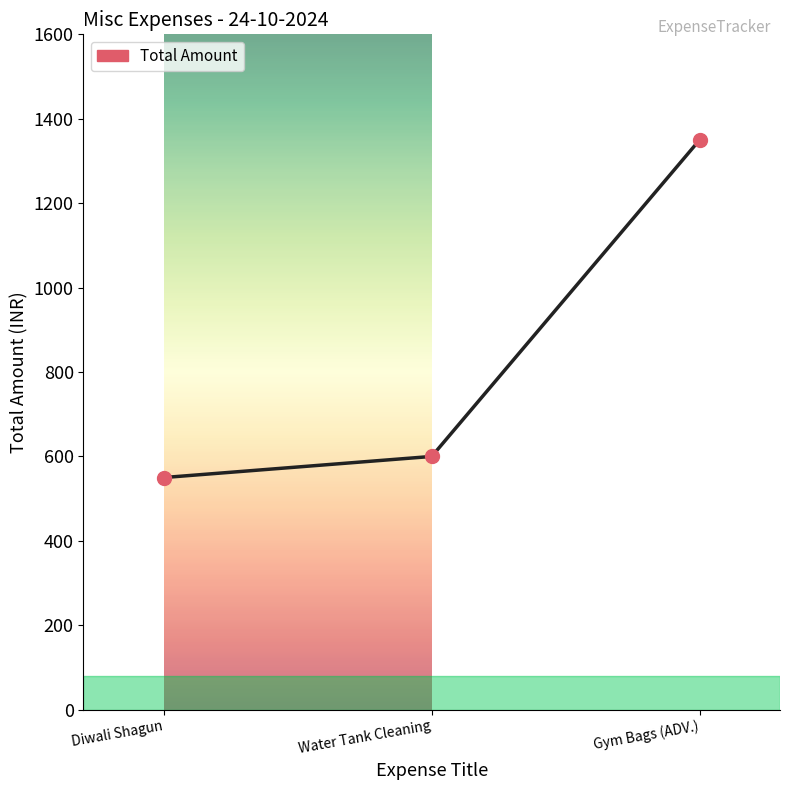

Approximately how many times larger is the value at Gym Bags (ADV.) compared to Diwali Shagun?

2.5